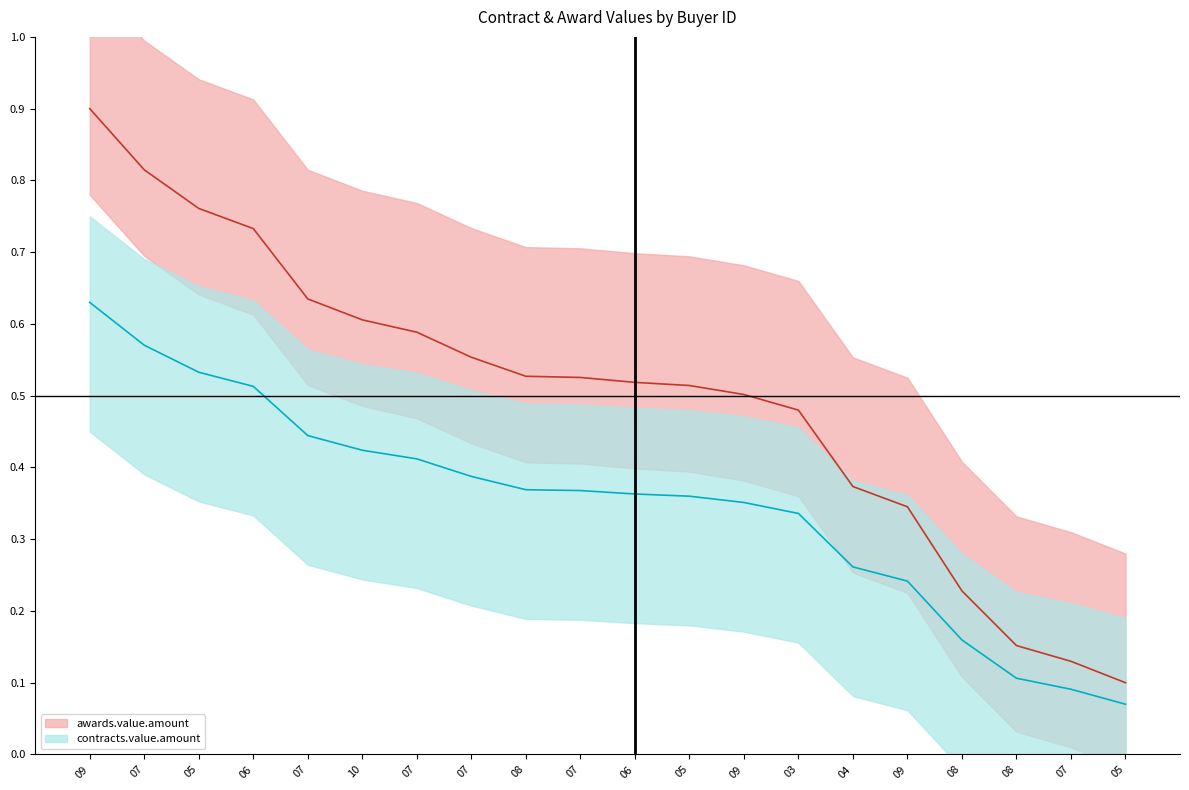

What is the difference between the second highest and minimum values in the awards.value.amount (line) series?

0.7